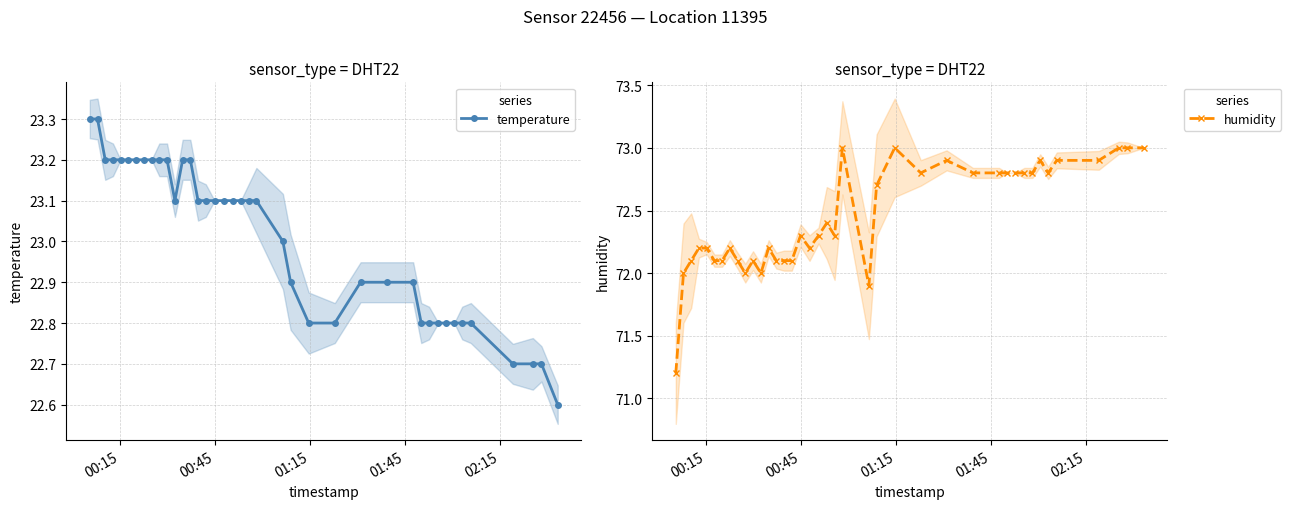

True or false: humidity and temperature intersect in this chart.

False